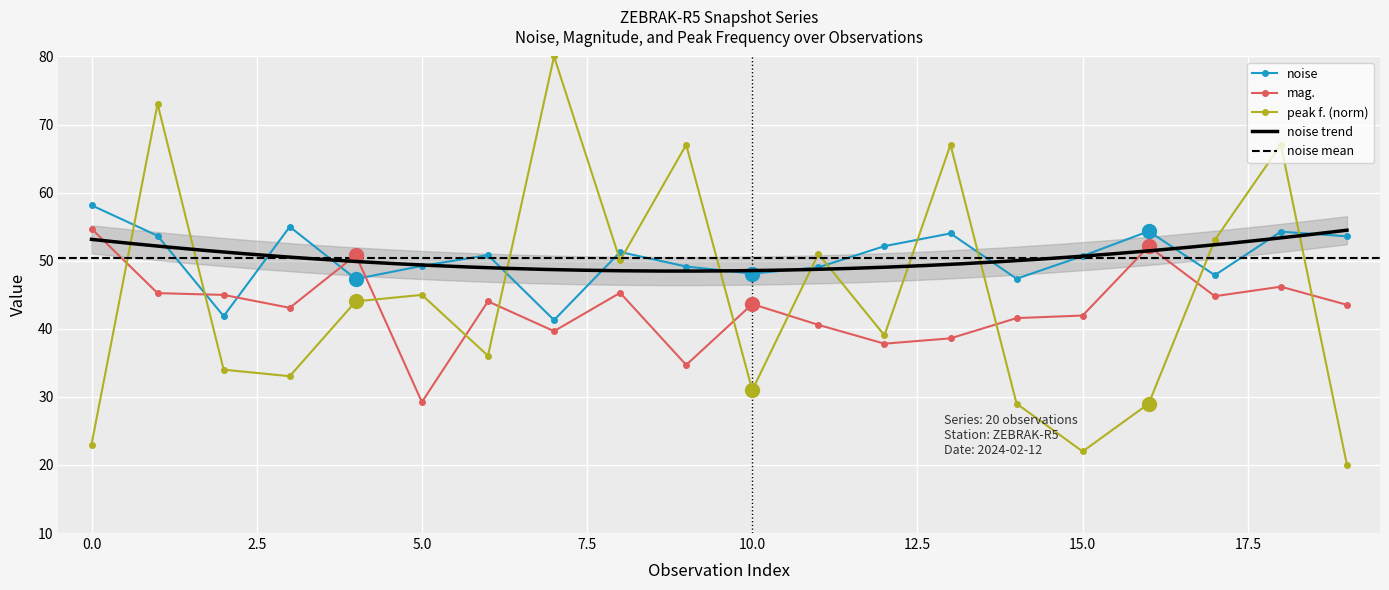

What is the lowest value of the mag. series?

29.2